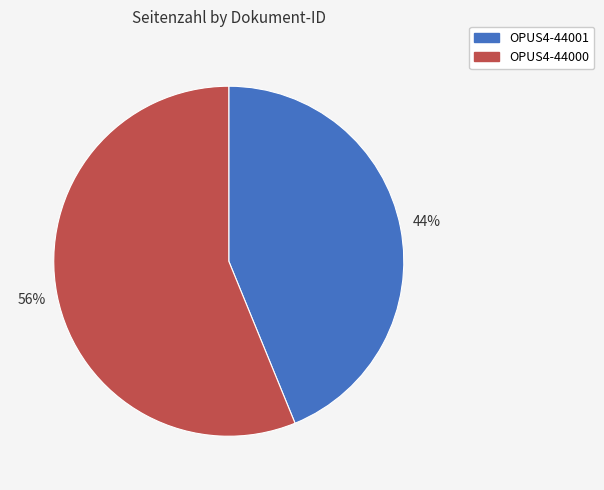

To the nearest percent, what portion does OPUS4-44001 represent?

44%